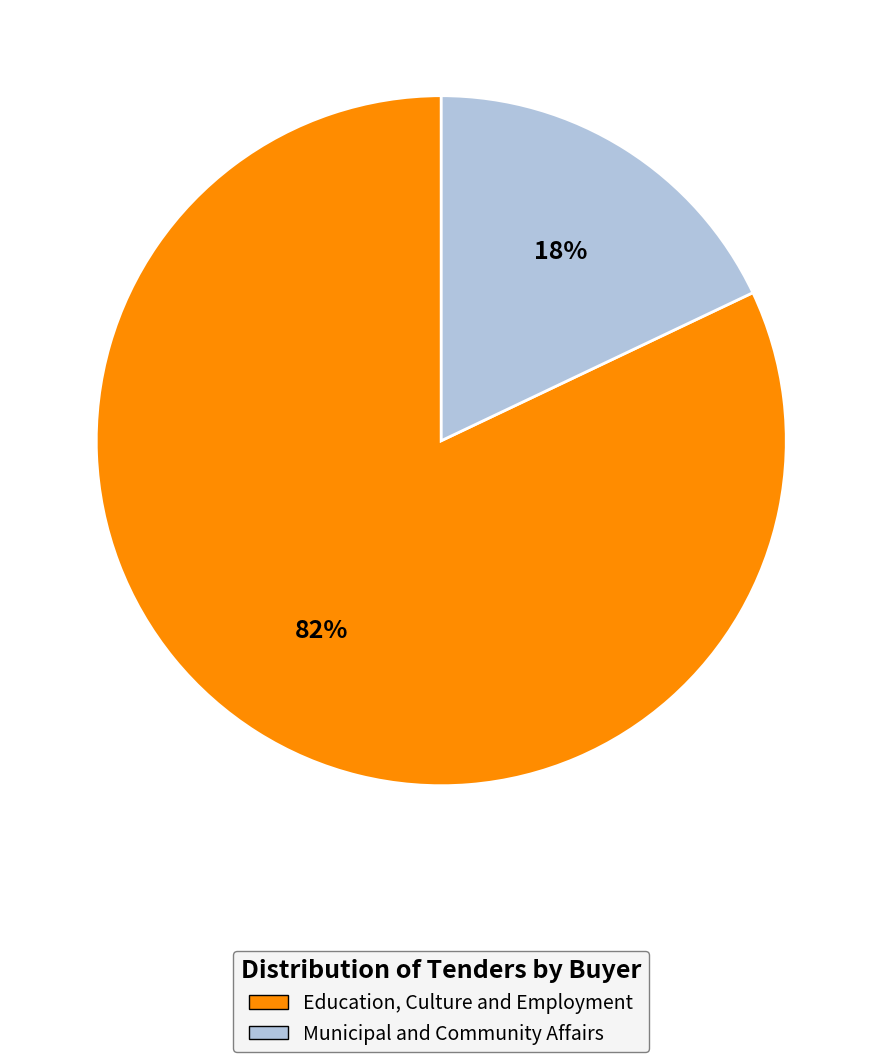

What is the largest slice in the pie chart?

Education, Culture and Employment